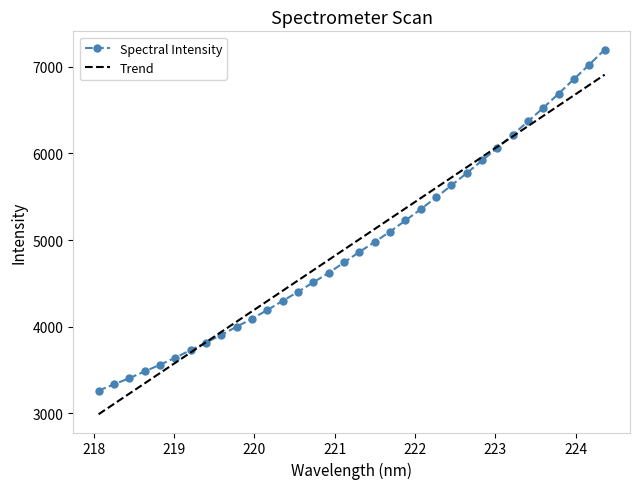

How many values in the Trend series exceed 5009?

17